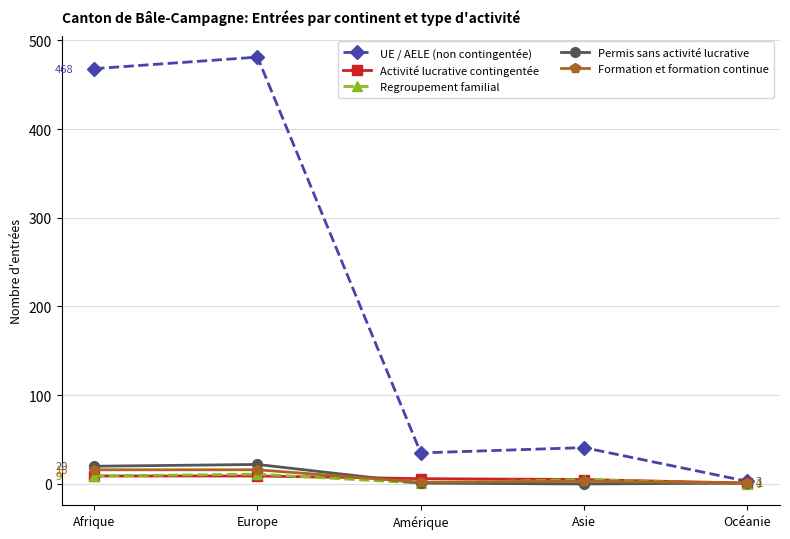

What is the approximate value of Activité lucrative contingentée at Amérique?

6